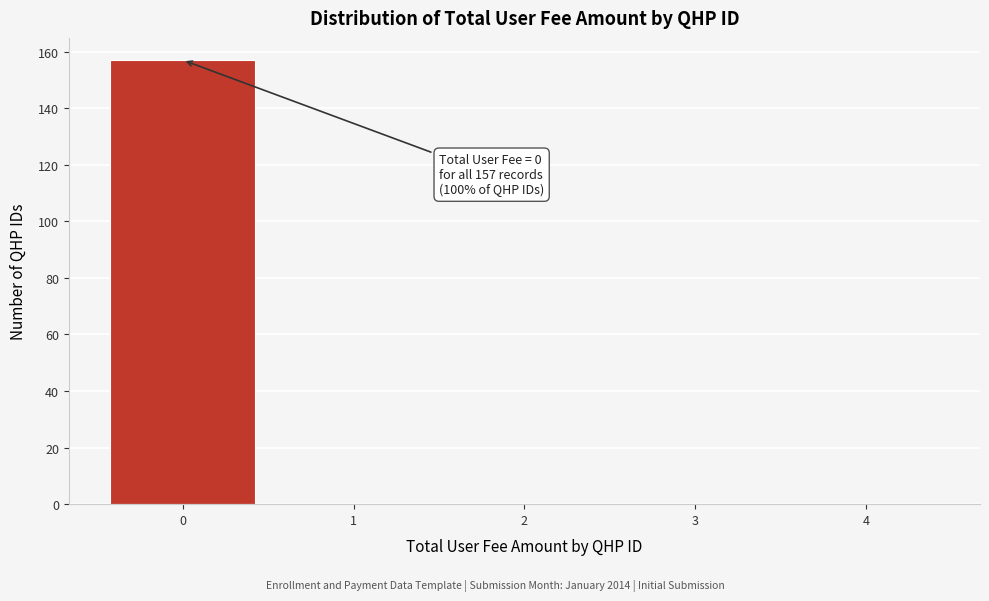

Which range on the x-axis has the tallest bar?

-0.5 to 0.5